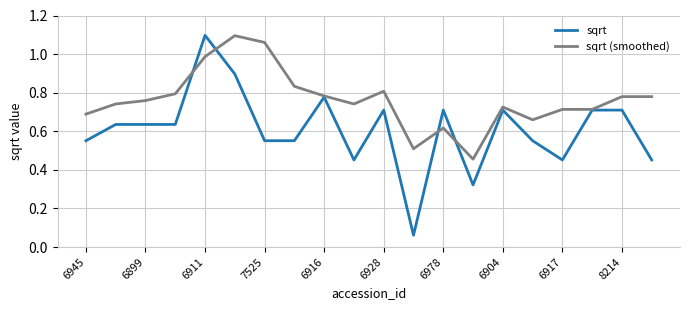

How many lines are shown in the chart?

2